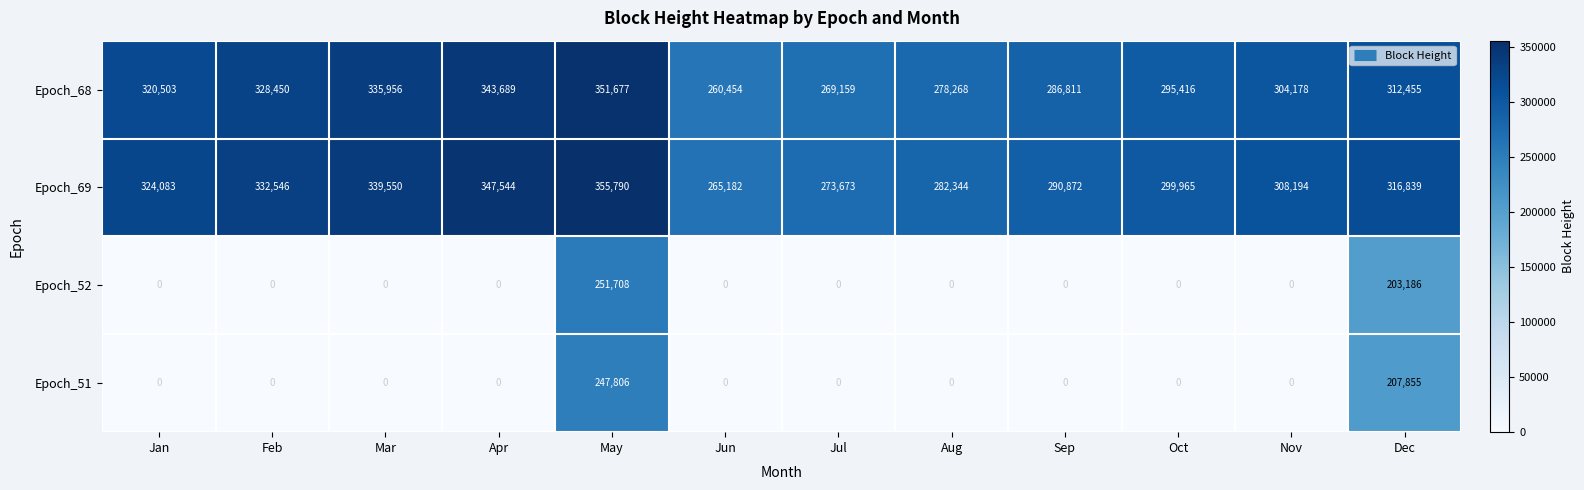

What is the lowest value of the Epoch_68 series?

260454